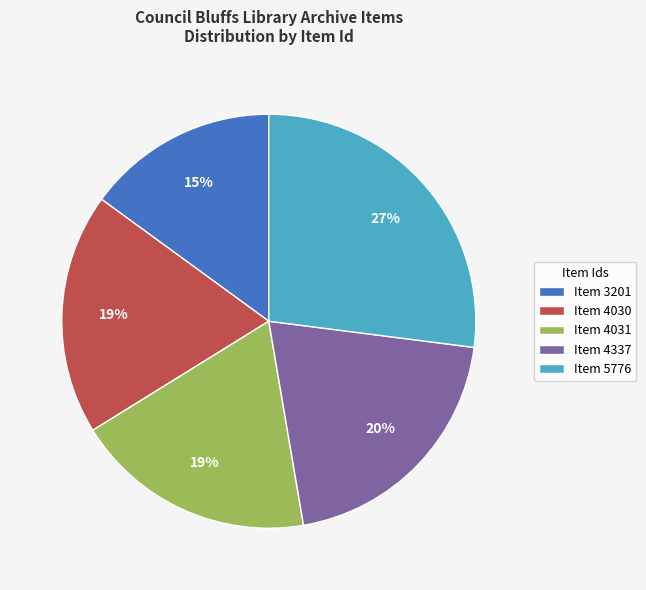

Count the number of slices in the pie.

5